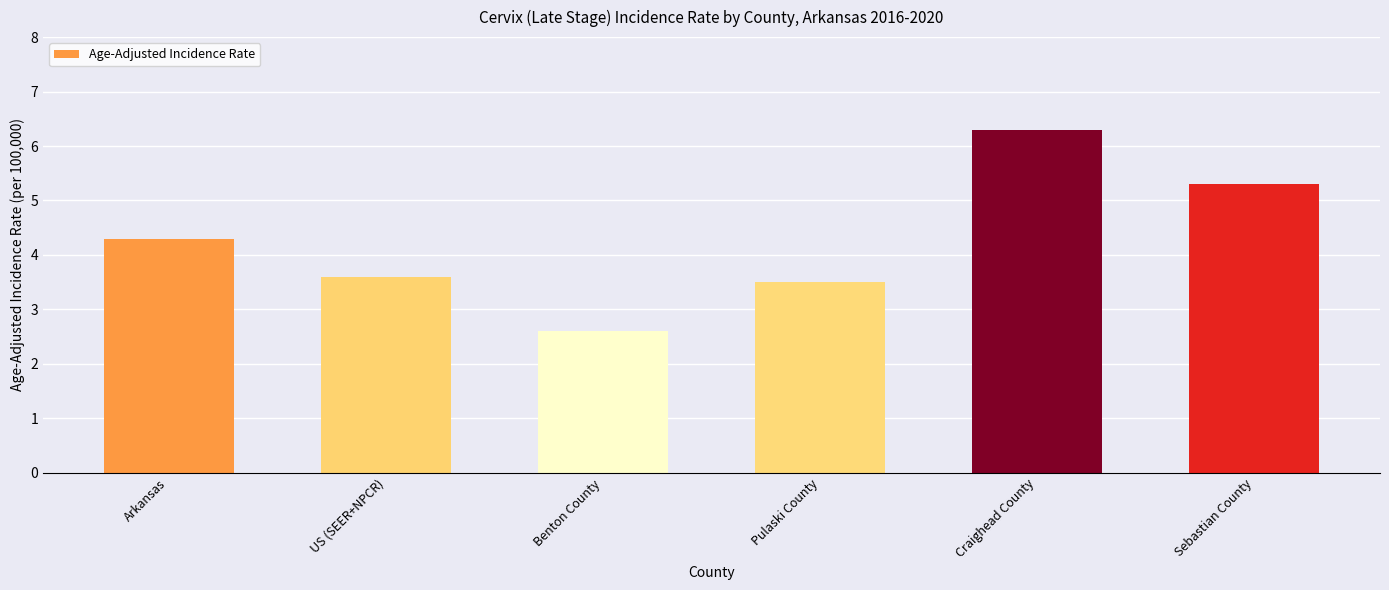

Does the chart contain stacked bars?

No